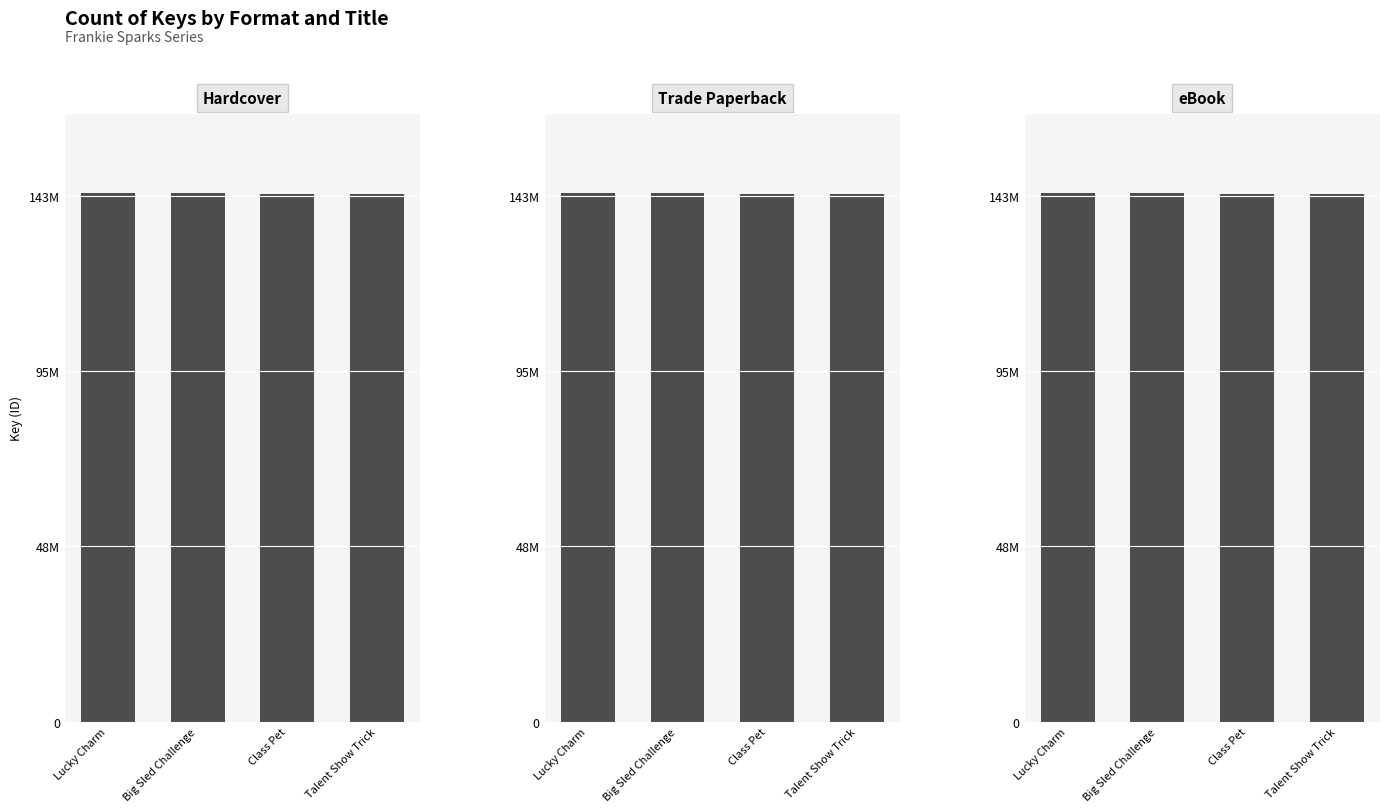

What is the approximate value of eBook at Class Pet?

143593583